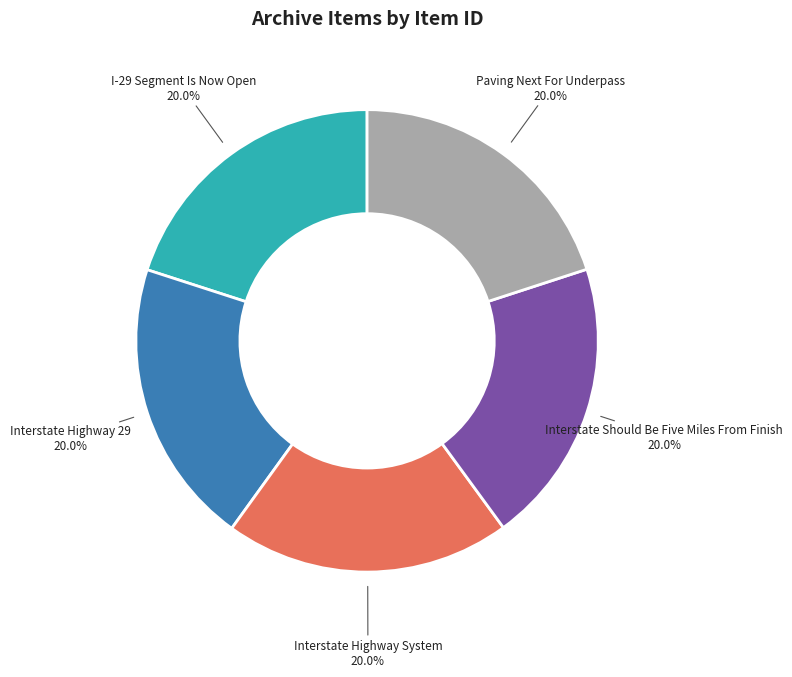

To the nearest percent, what percentage of the pie is Interstate Highway 29?

20%